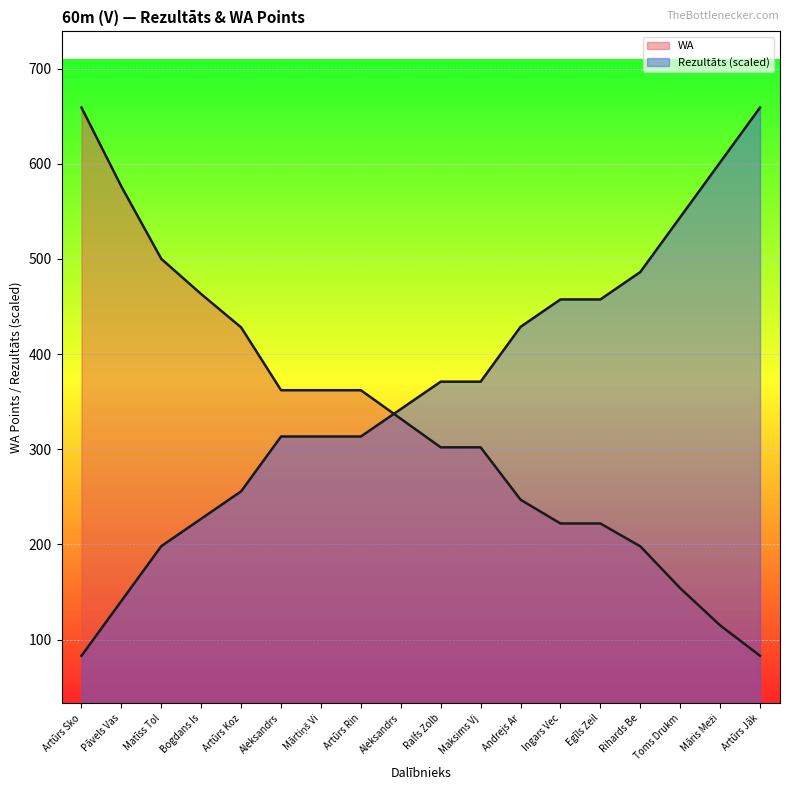

The value of WA at Andrejs Ar is 247.0. True or false?

True